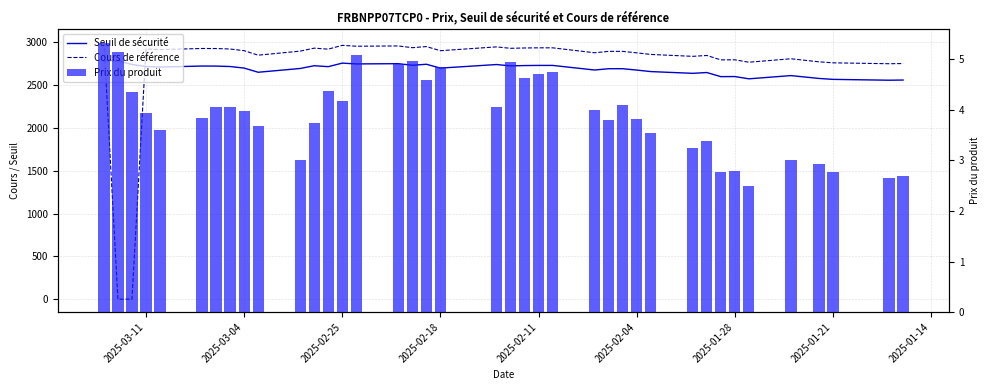

At how many categories does at least one series exceed 2047?

39